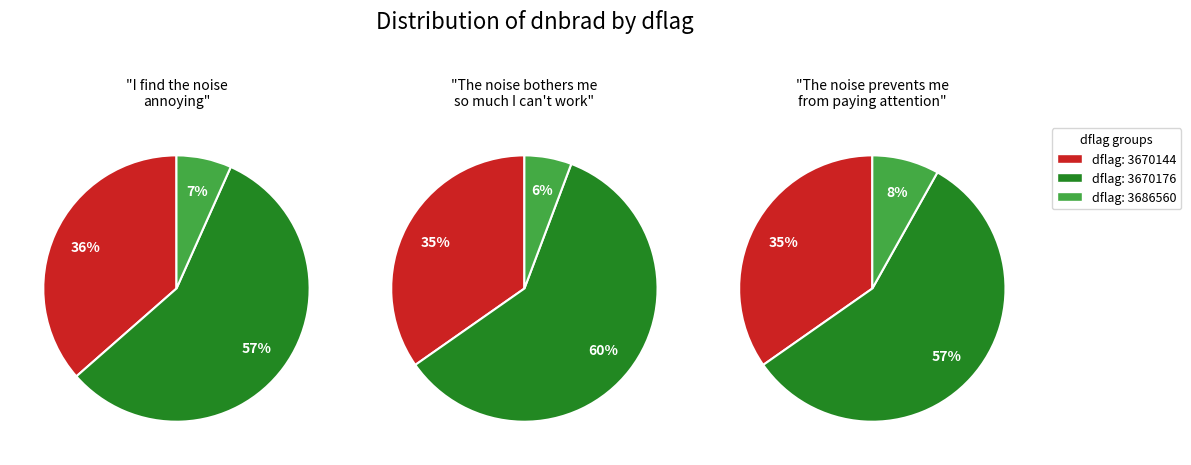

Does 8 account for over 50% of the chart?

No